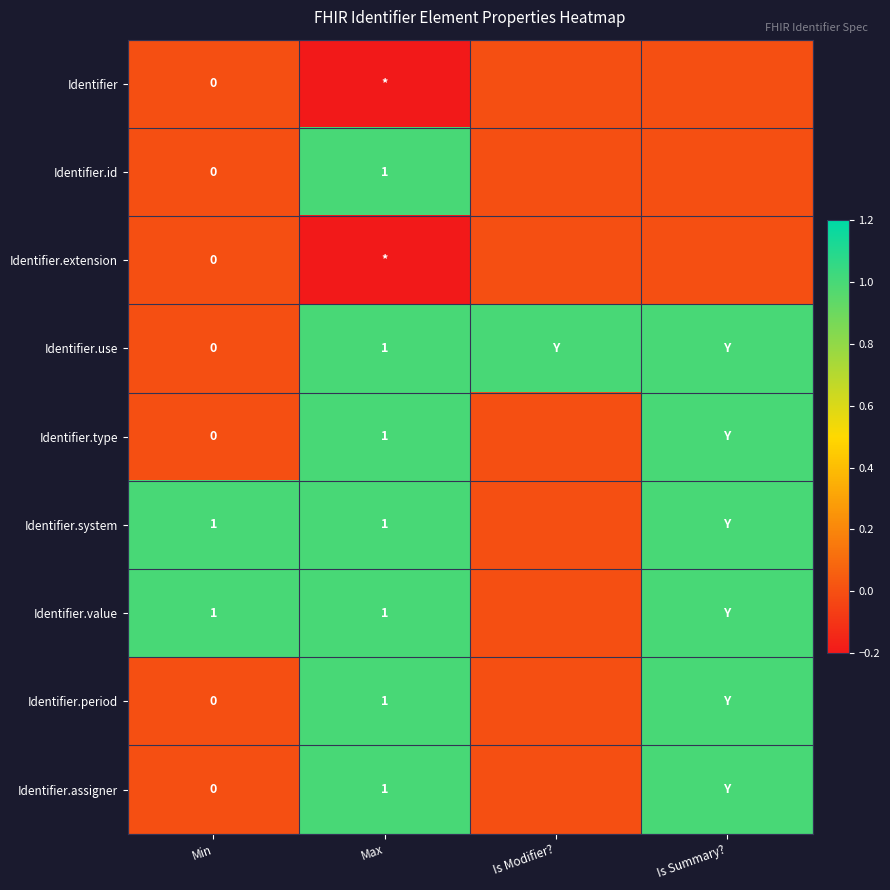

The Identifier.value series shows 1 at Max. True or false?

True